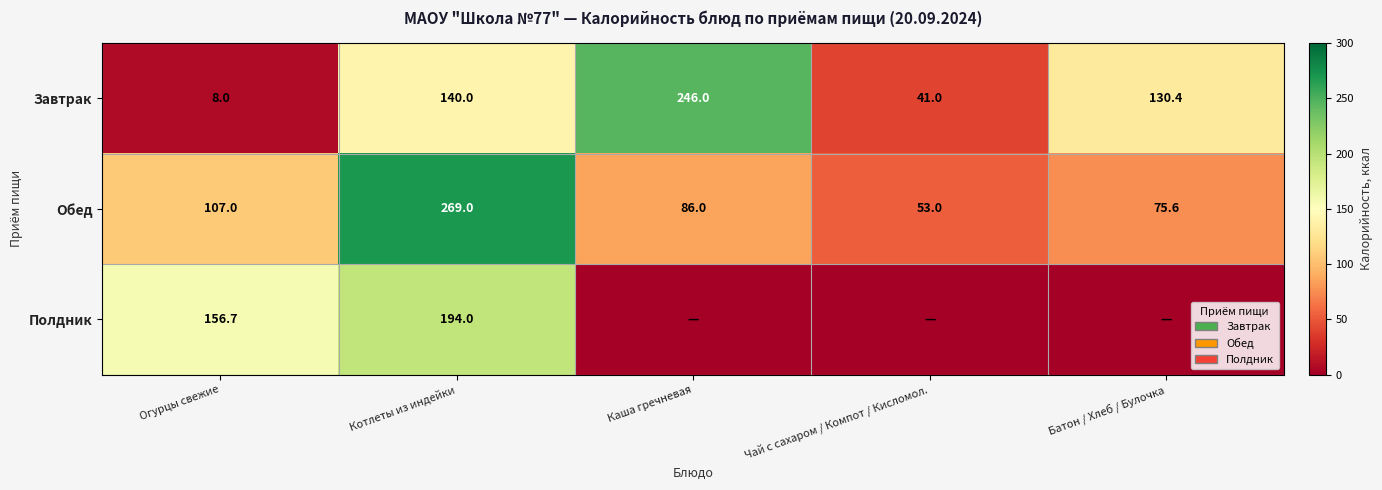

What is the minimum value for Обед?

53.0